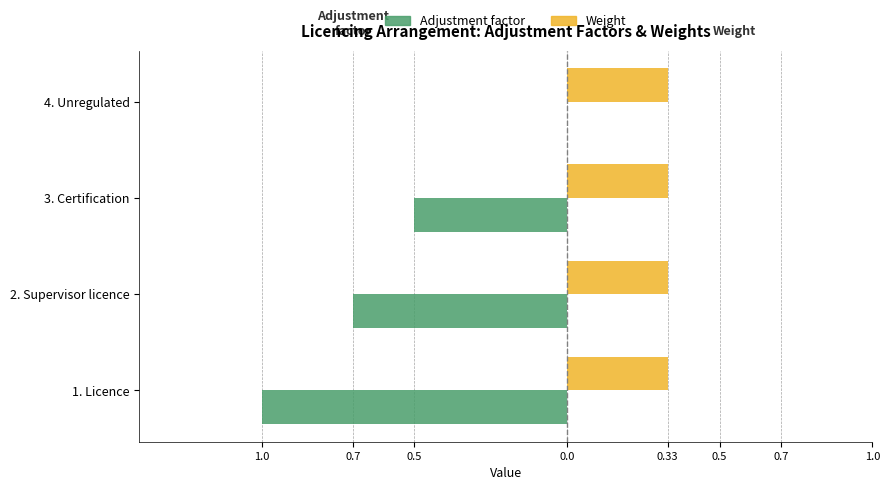

What is the value of the Weight bar at the 4th from the left?

0.3